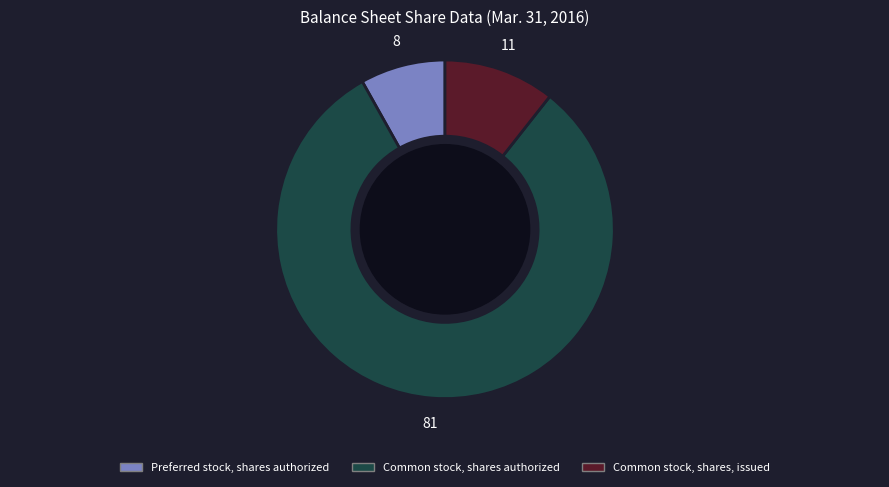

What is the smallest slice in the pie chart?

Preferred stock, shares authorized